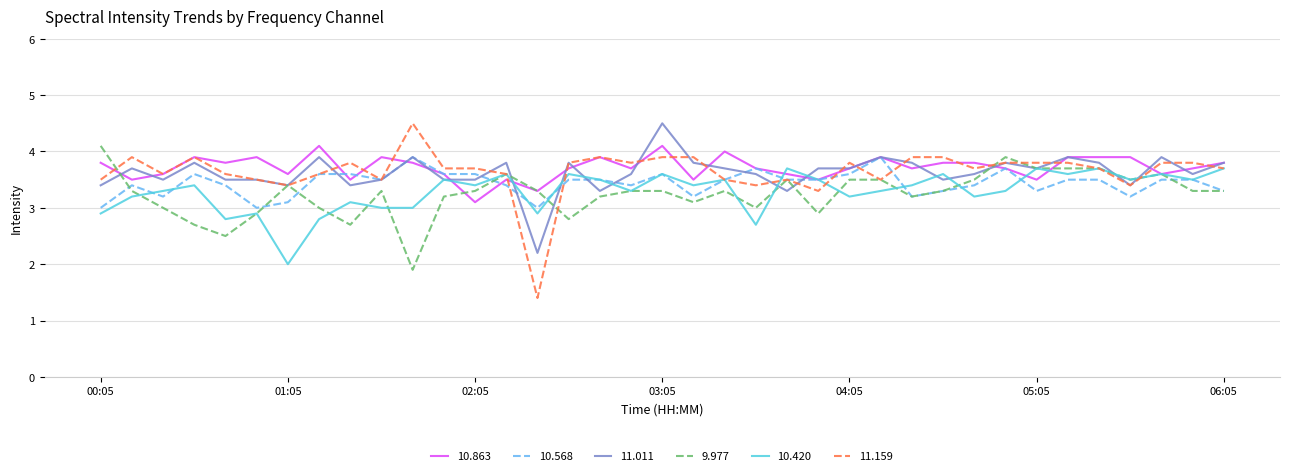

What are all the series names shown in the legend?

10.863, 10.568, 11.011, 9.977, 10.420, 11.159